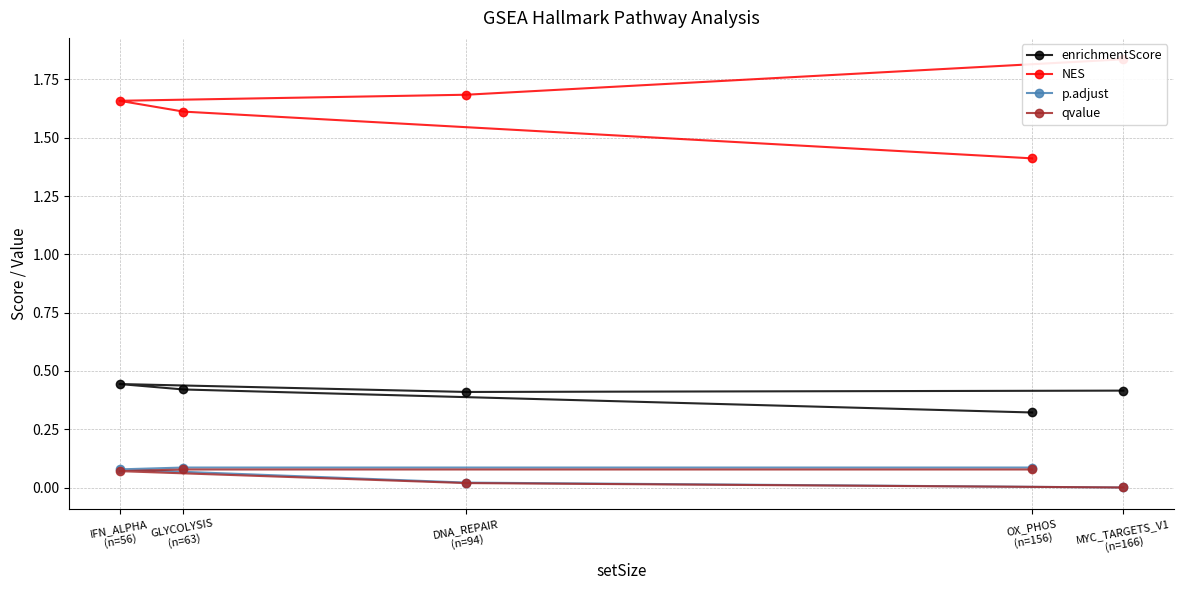

True or false: NES has a value of 3.0 at MYC_TARGETS_V1
(n=166).

False